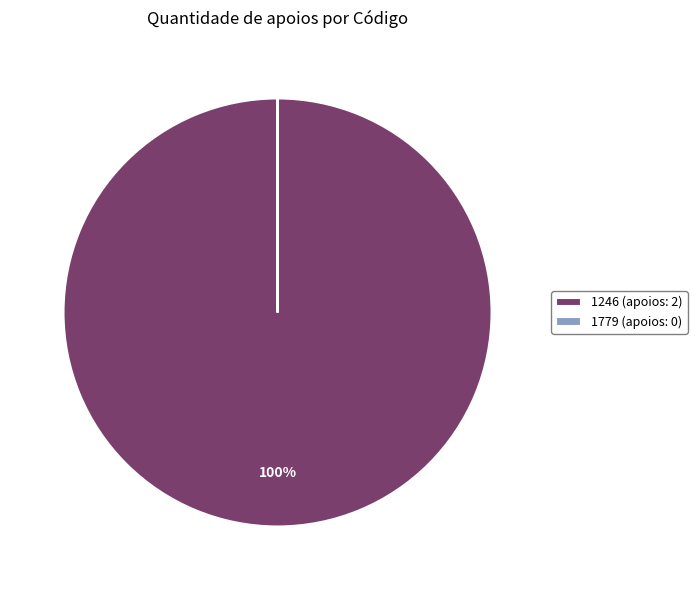

Is it true that 1246 (apoios: 2) is 100% of the pie?

True